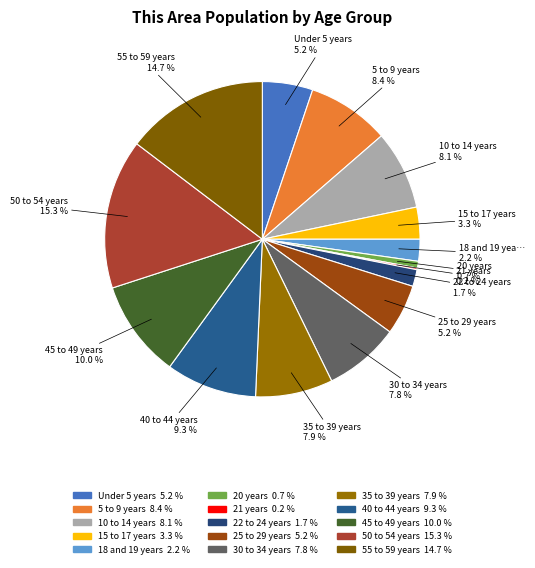

To the nearest percent, what percentage of the pie is 22 to 24 years?

2%